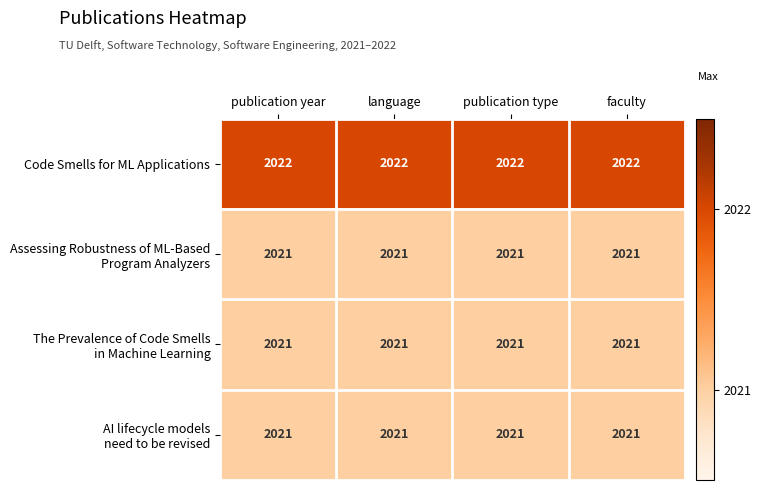

At how many categories does at least one series exceed 2021?

4